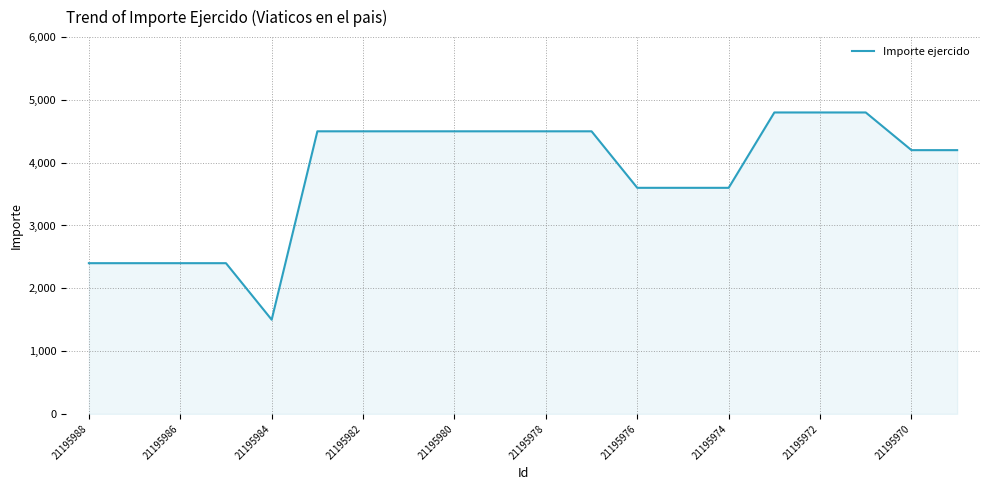

What is the smallest value displayed?

1500